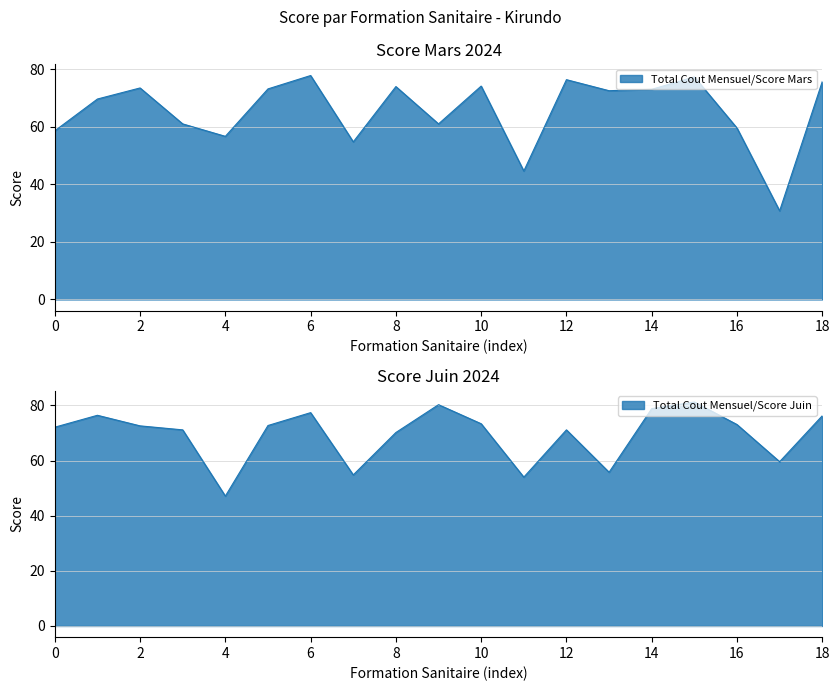

In Total Cout Mensuel/Score Juin, how many points are lower than both neighbors (excluding endpoints)?

5